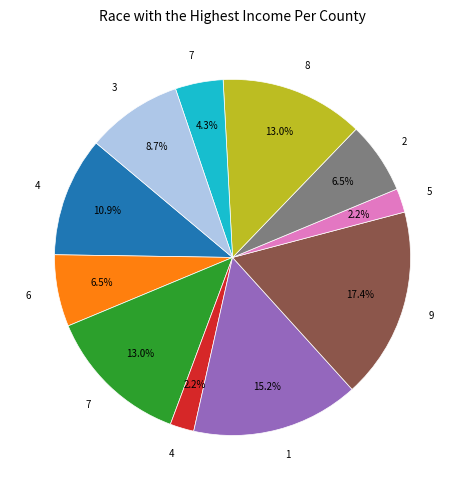

Is there any slice that represents more than half of the pie?

No